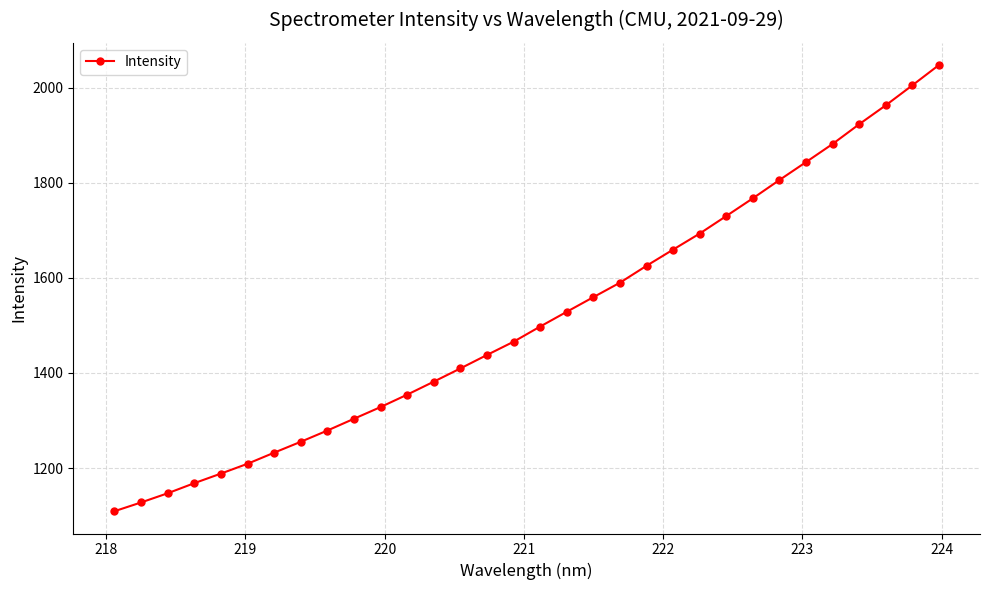

What is the sum of all values?

48518.6